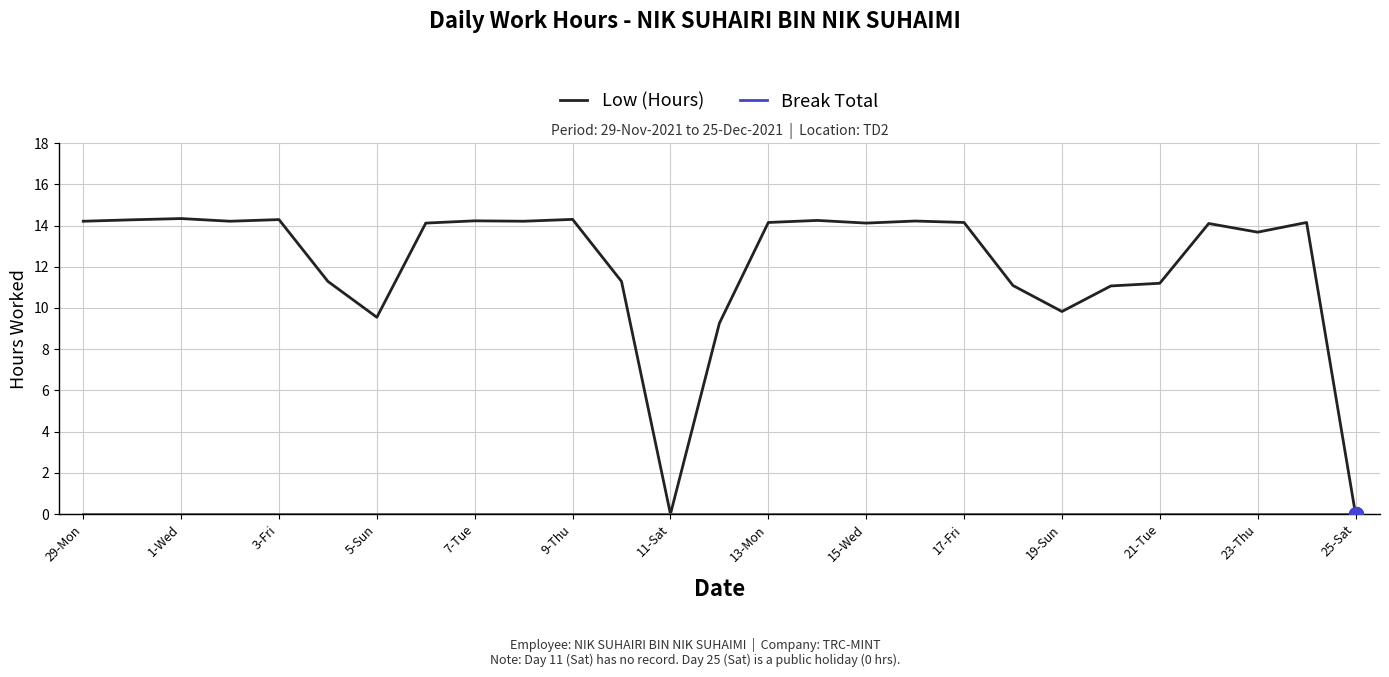

Which series has the largest range (max minus min)?

Low (Hours)